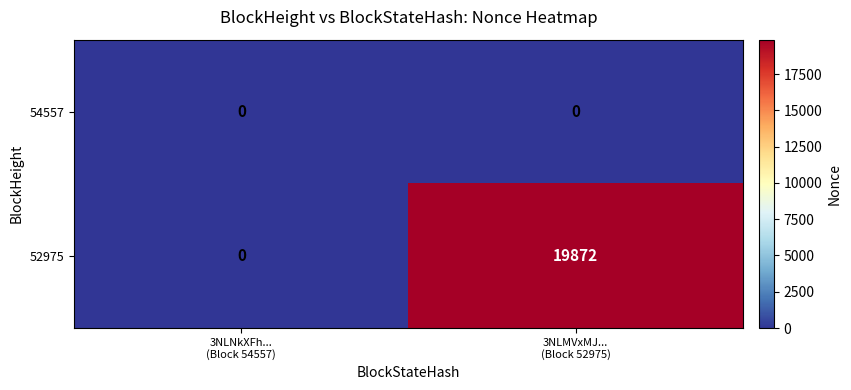

Which series has the largest range (max minus min)?

52975